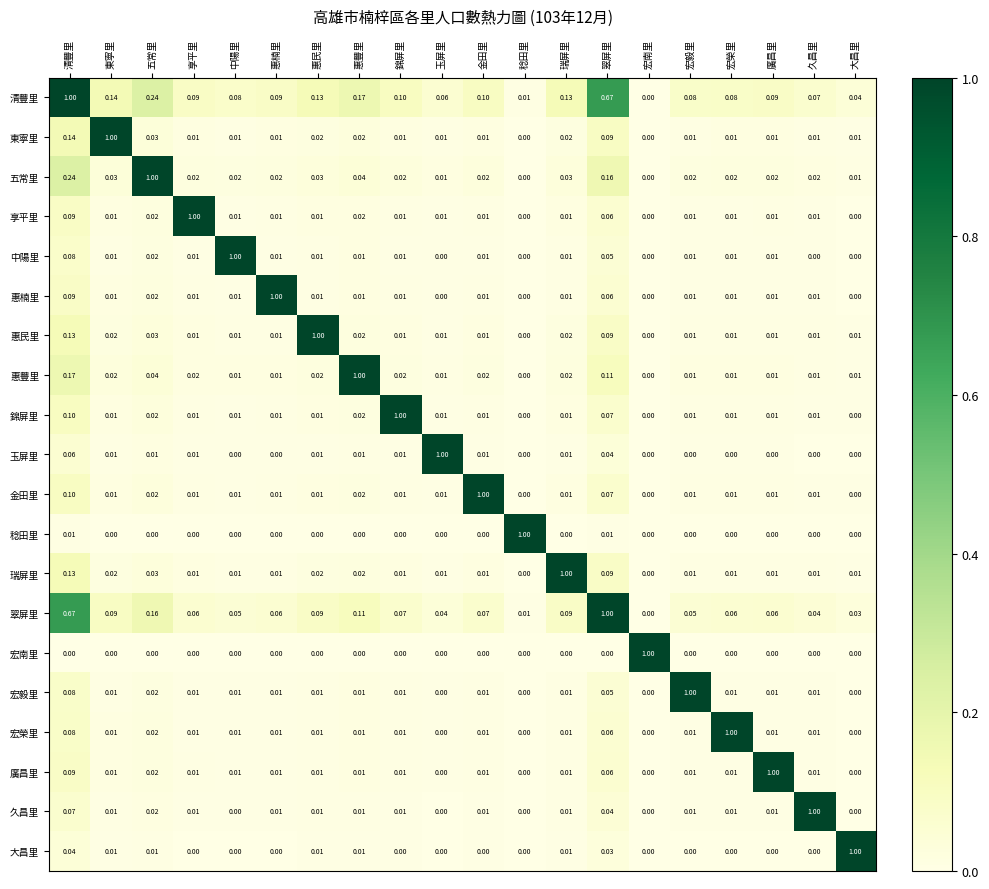

What is the total value across all series at 大昌里?

1.1